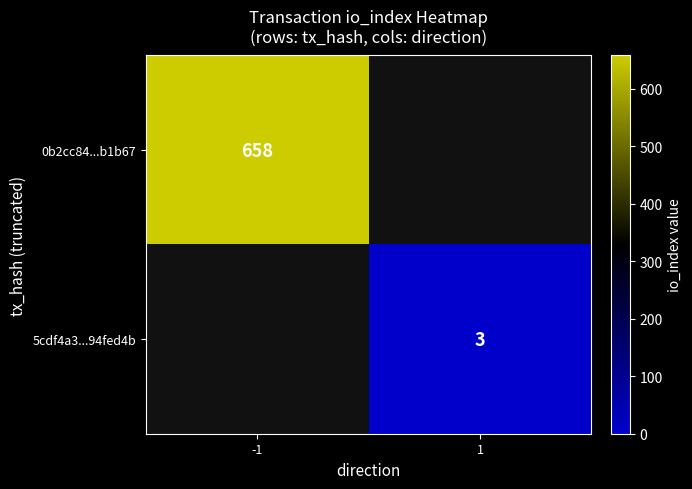

How many categories are shown in the chart?

2